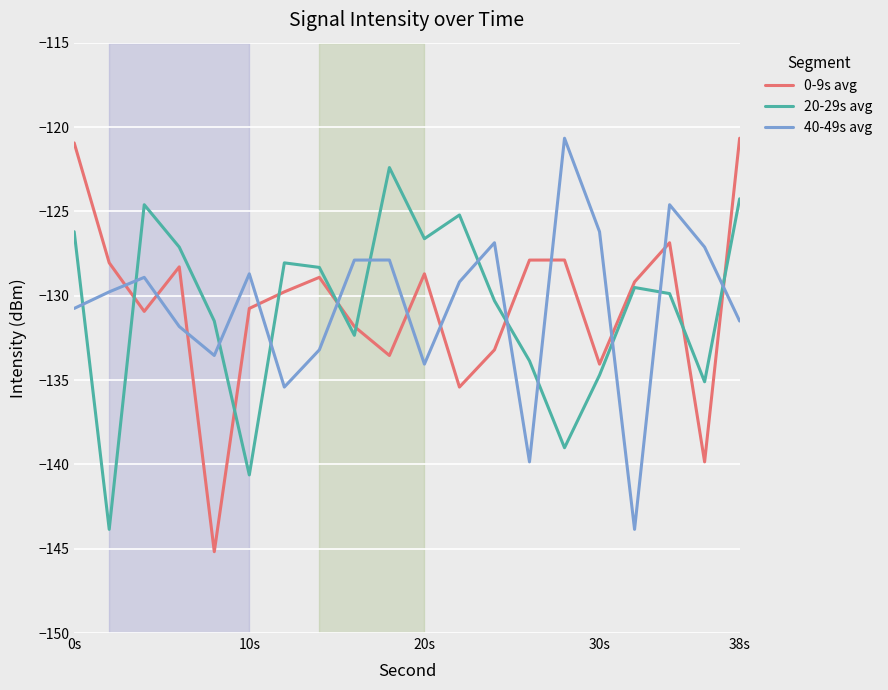

What is the highest value of the 20-29s avg series?

-122.4